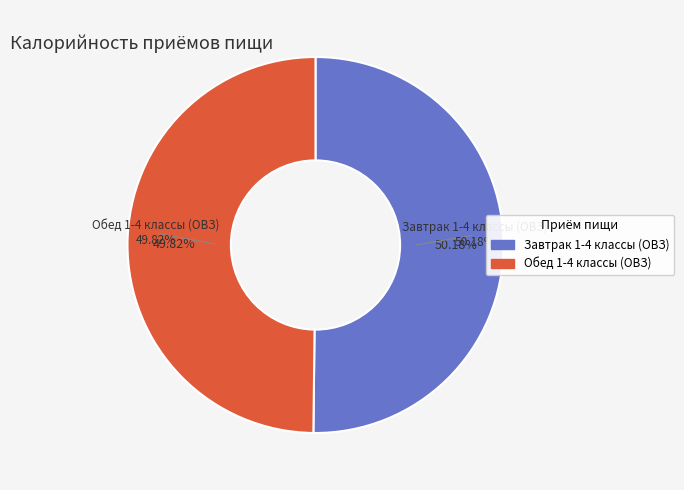

Which slice is the largest?

Завтрак 1-4 классы (ОВЗ)